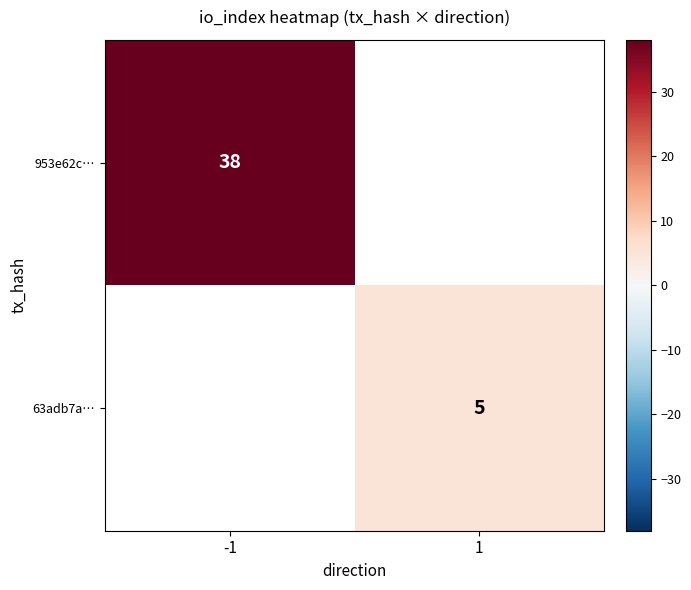

What is the smallest value displayed?

5.0